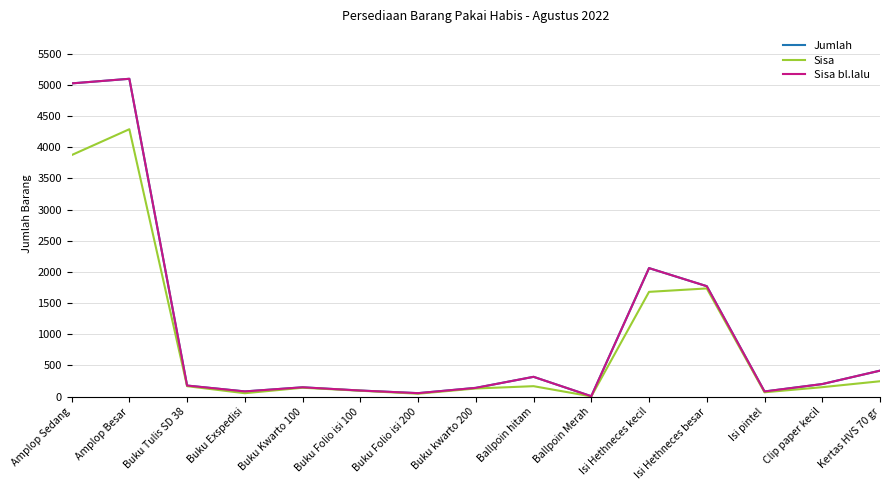

True or false: Sisa bl.lalu has a value of 202 at Clip paper kecil.

True